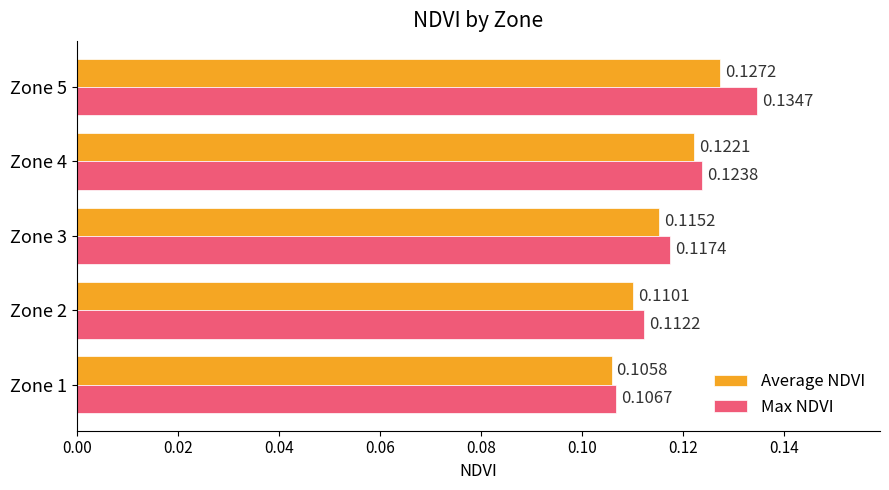

Count the Average NDVI values in the range 0 to 1.

5